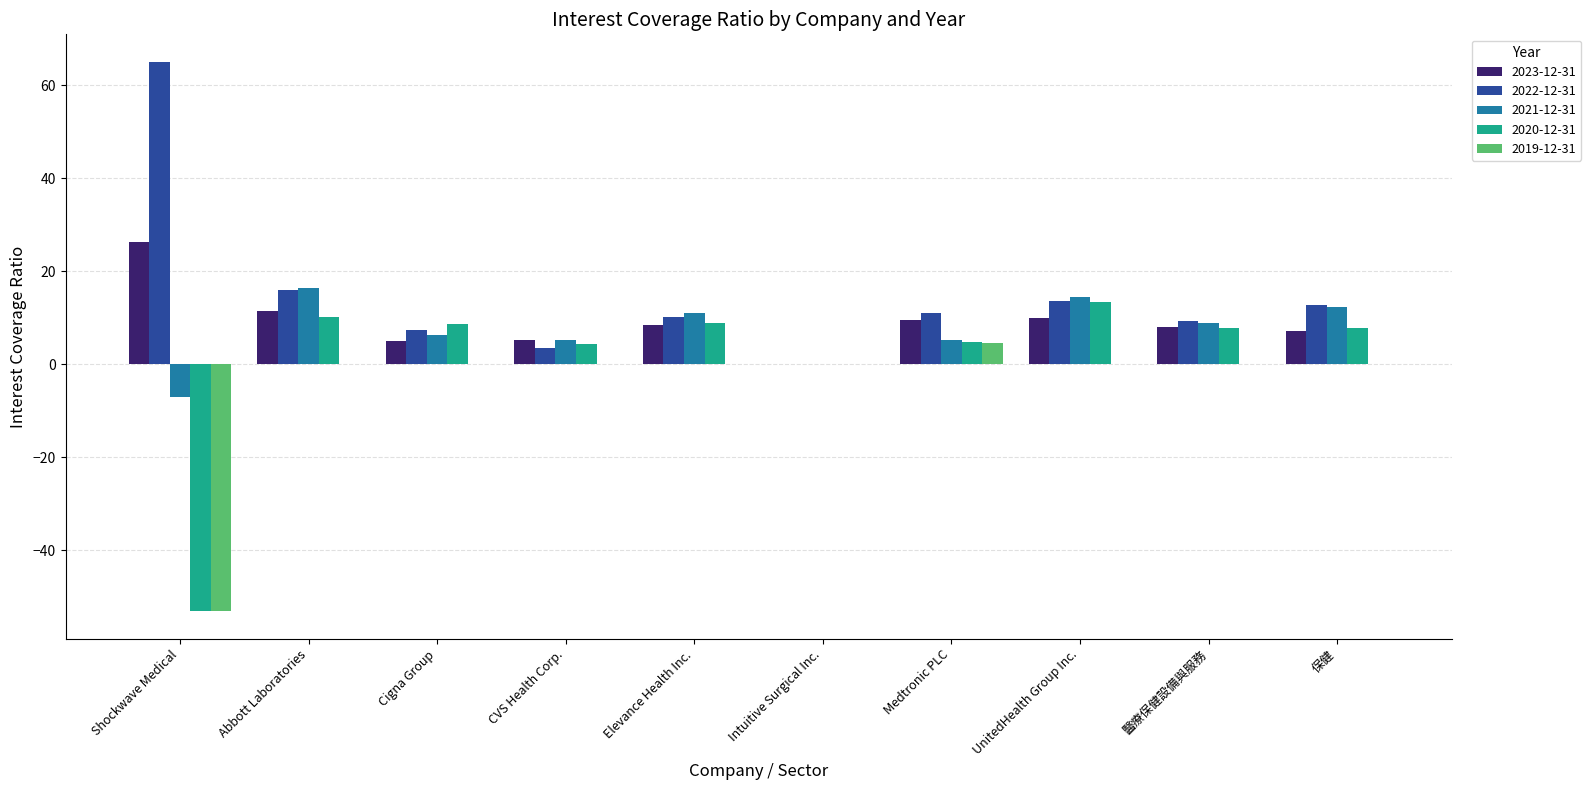

At which label does 2023-12-31 first exceed 8?

Shockwave Medical